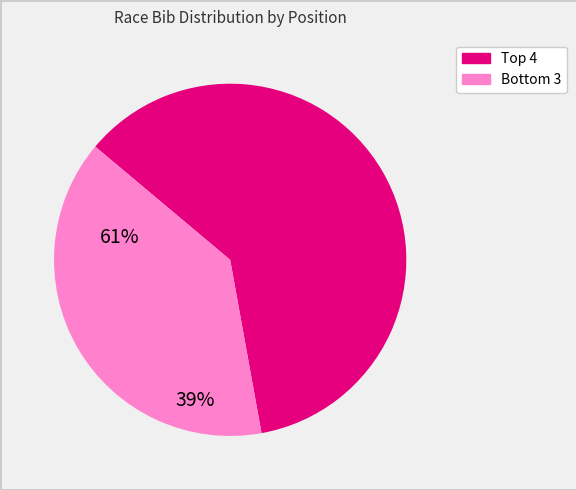

Does any single category account for the majority?

Yes